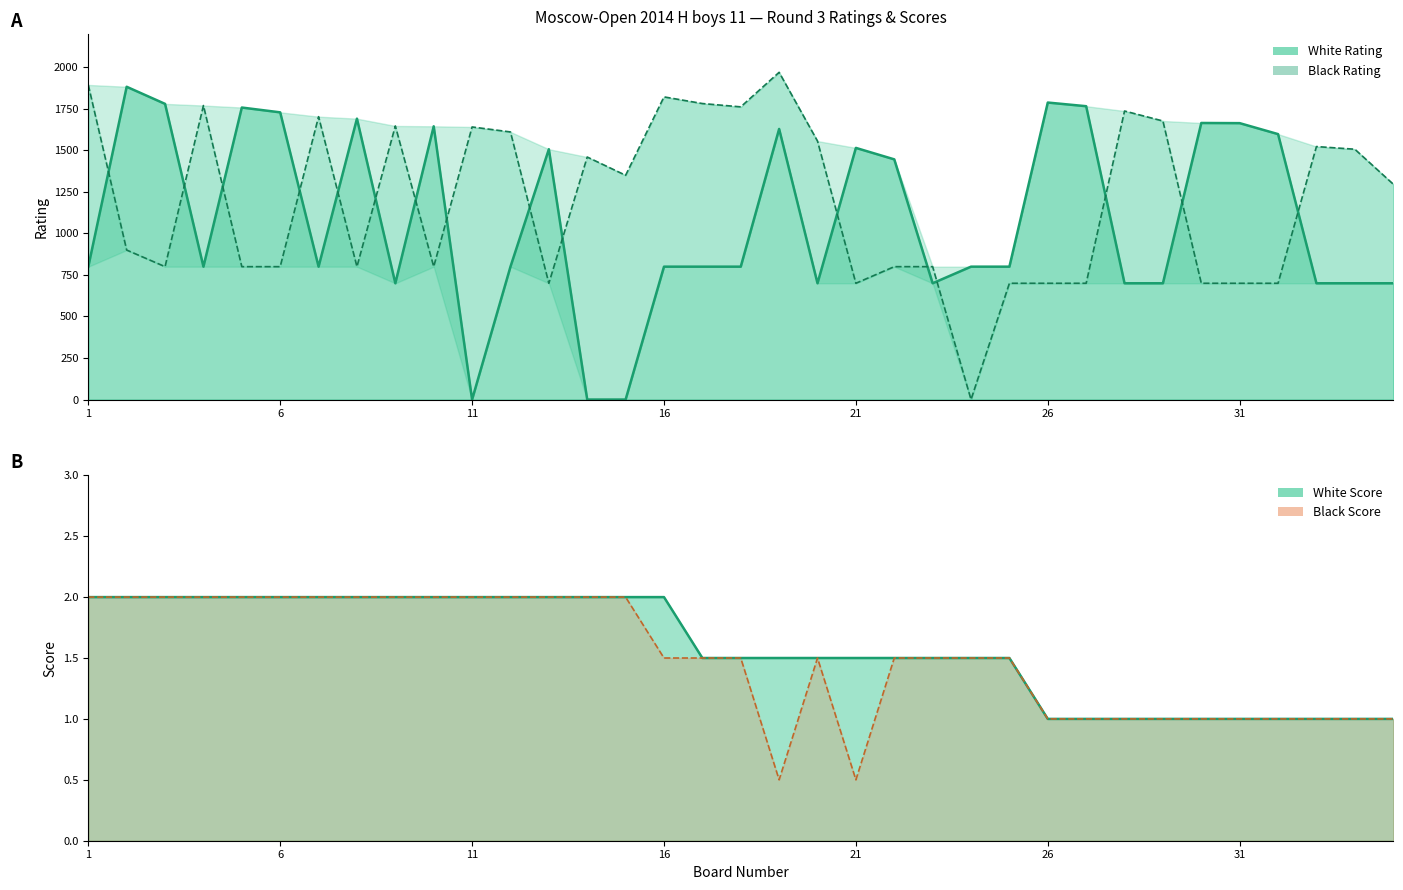

What is the difference between the maximum and second lowest values in the White Rating series?

1883.0